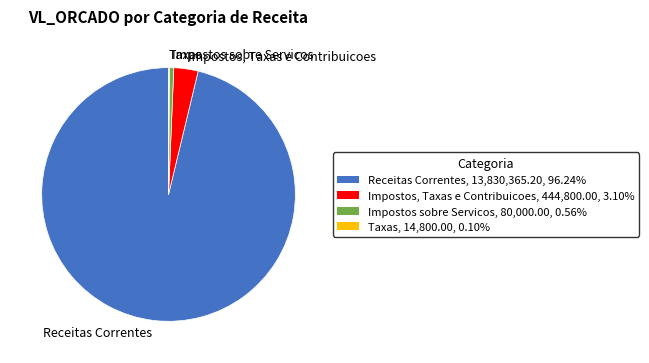

Approximately how many times larger is the value at Receitas Correntes compared to Impostos sobre Servicos?

172.9